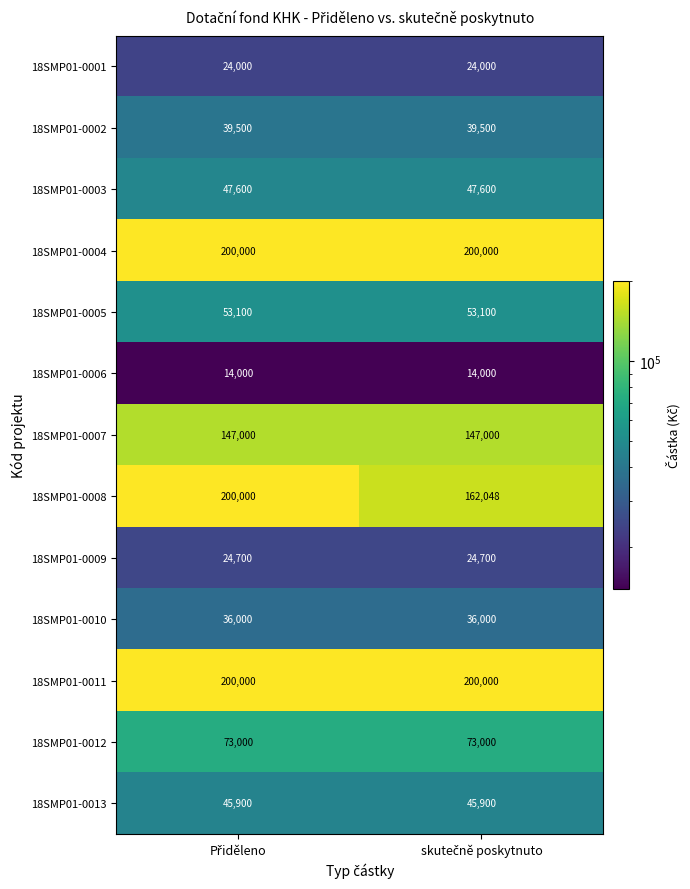

What is the average value of the 18SMP01-0009 series?

24700